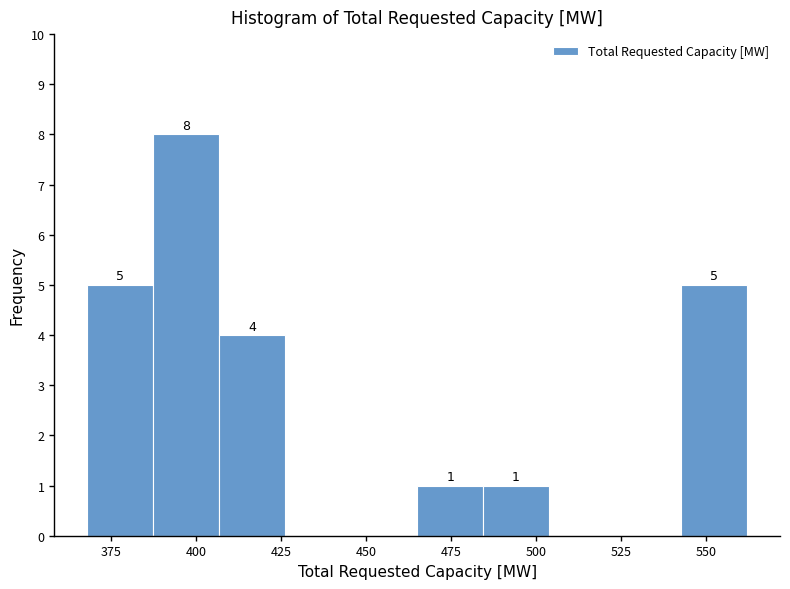

Around what value on the x-axis is the tallest bar? Give the approximate position of its centre, as read against the axis.

395